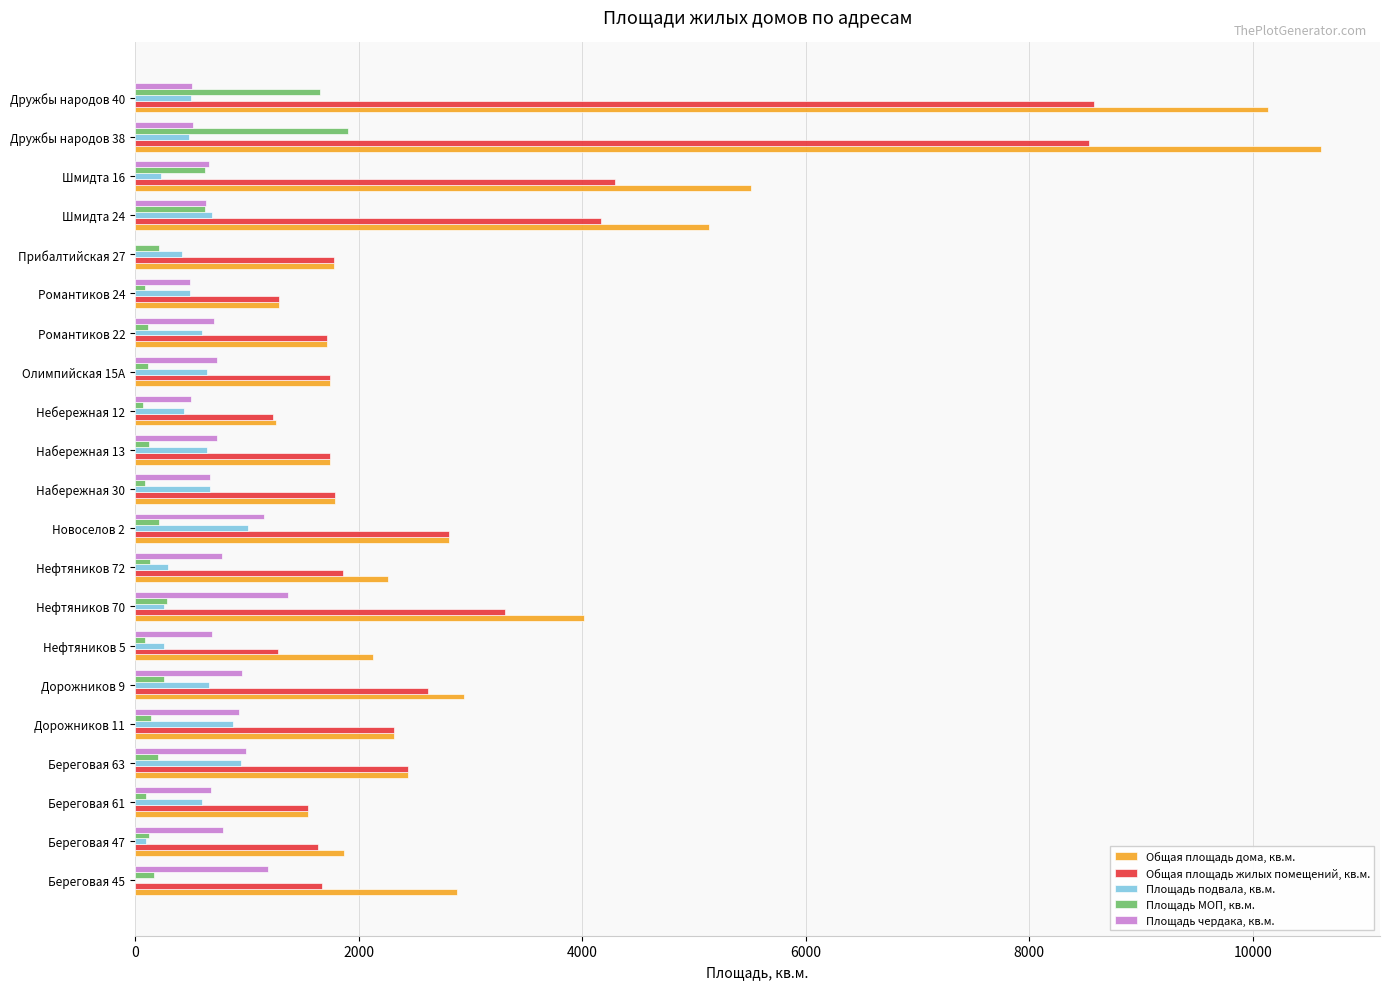

How many data points does each series have?

21